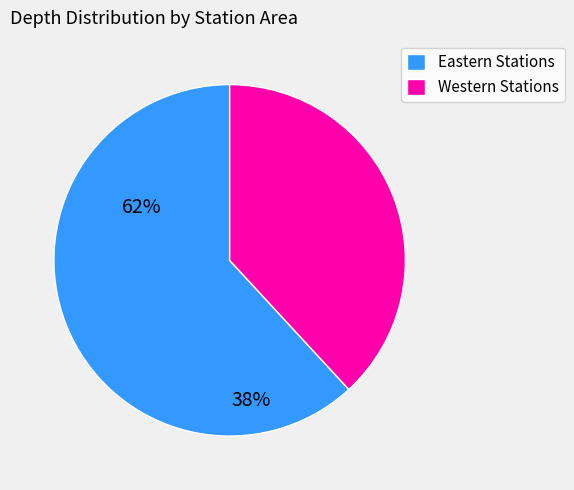

Is there any slice that represents more than half of the pie?

Yes